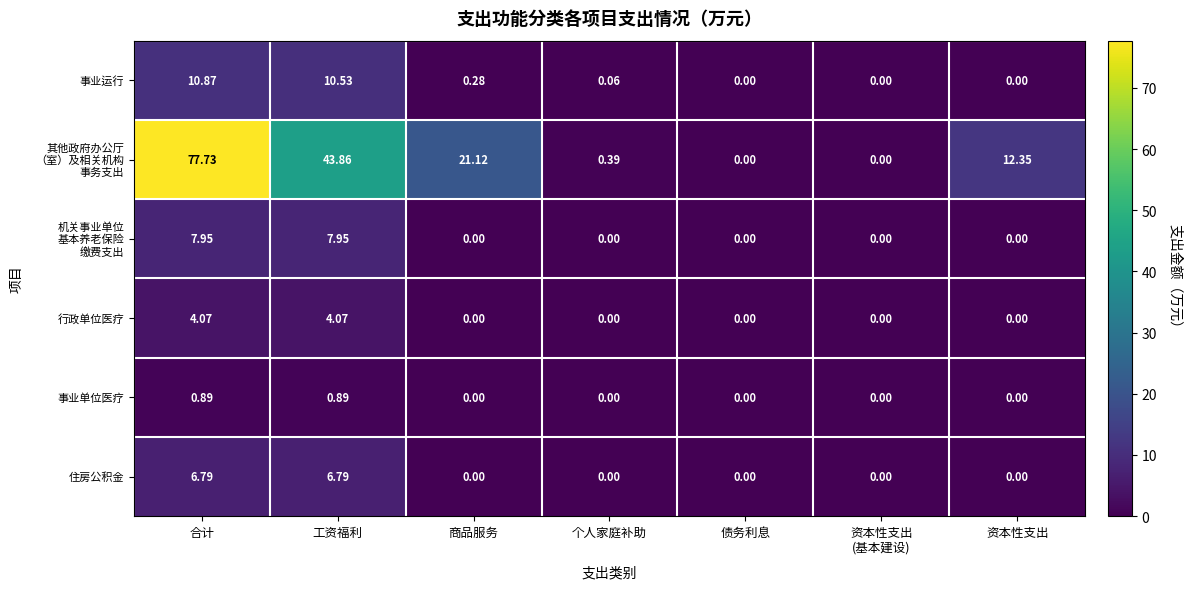

At which label does 事业运行 reach its peak?

合计